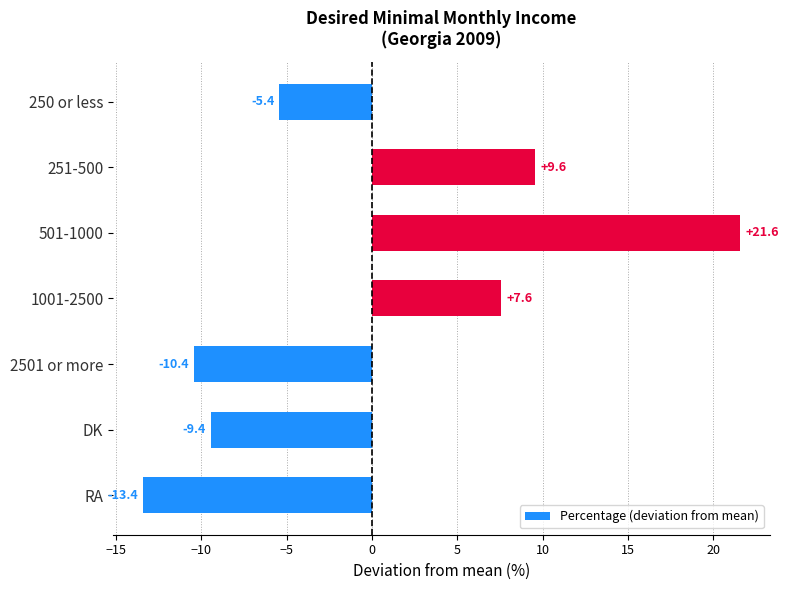

Rank the categories by value from highest to lowest.

501-1000, 251-500, 1001-2500, 250 or less, DK, 2501 or more, RA